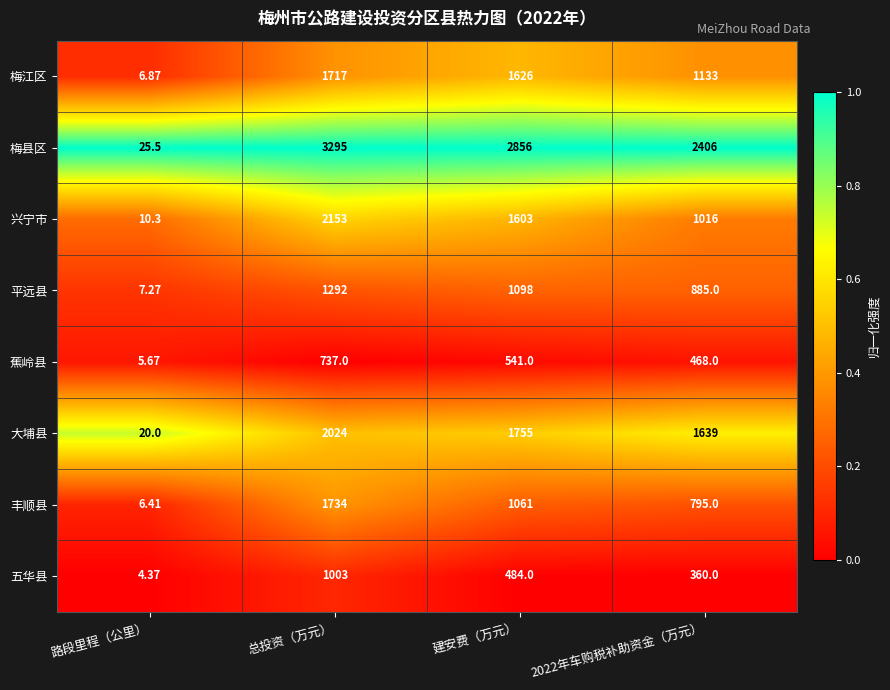

Which series has the largest total across all categories?

梅县区